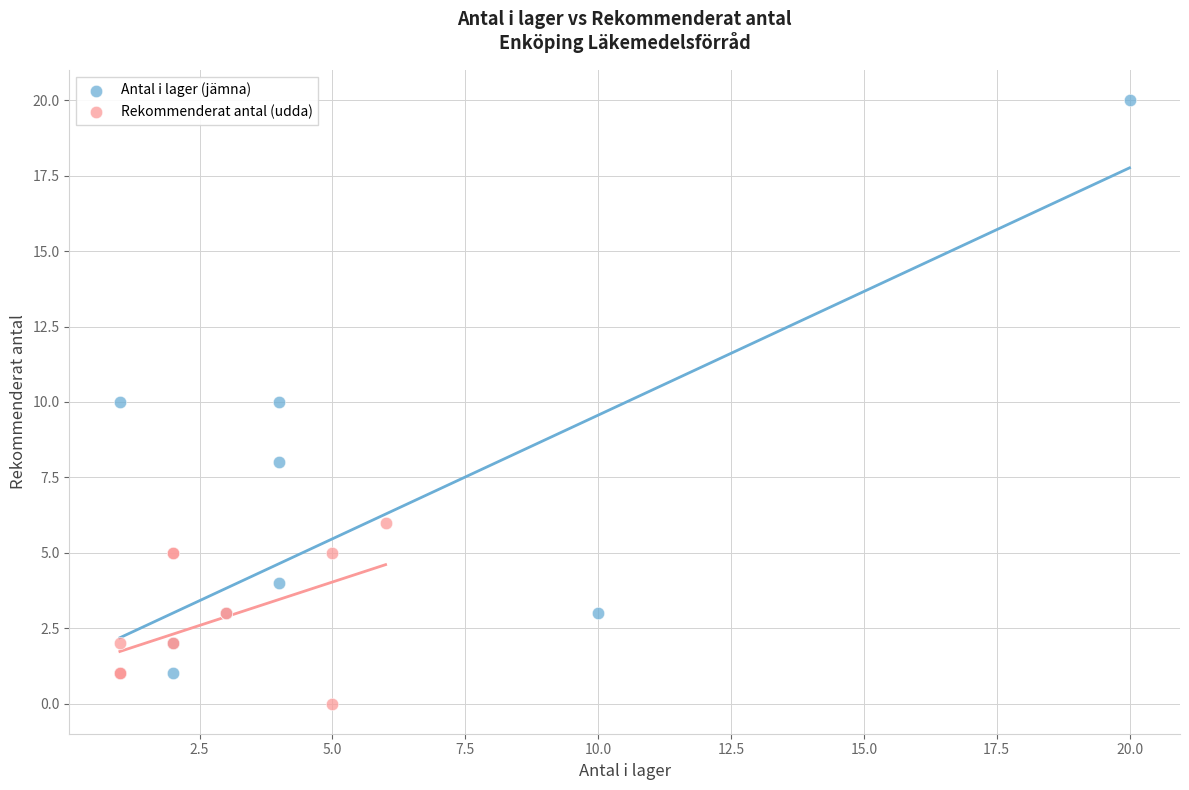

Which series has the widest spread of Y values?

Antal i lager (jämna)